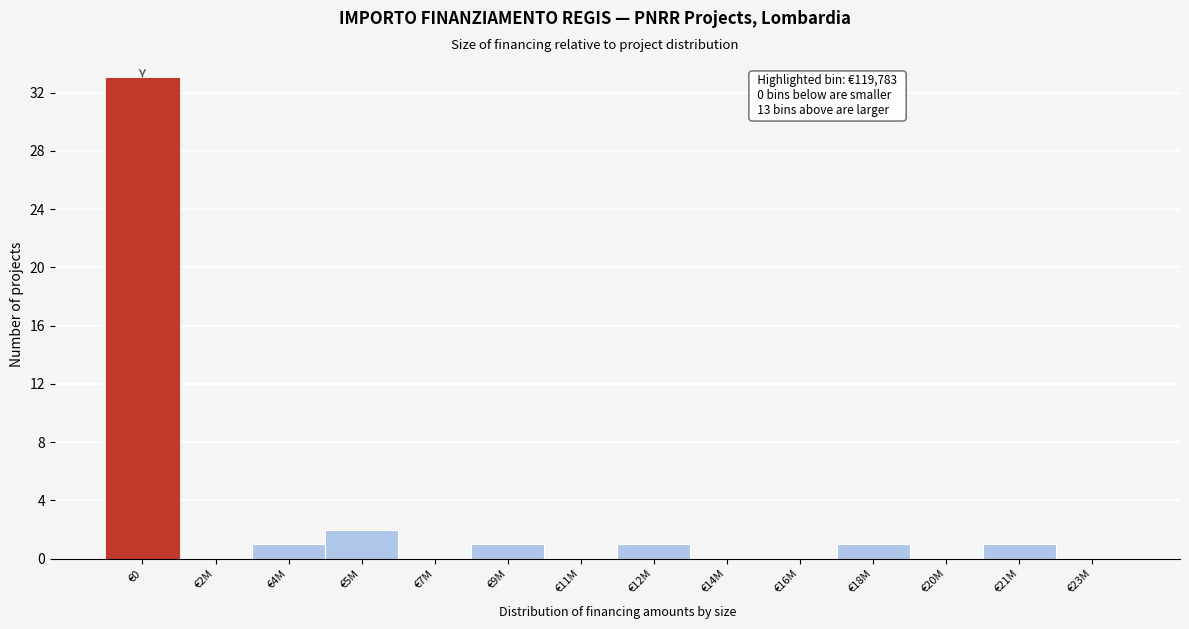

Reading right to left, what are all the values shown in this chart?

€23M=0	€21M=1	€20M=0	€18M=1	€16M=0	€14M=0	€12M=1	€11M=0	€9M=1	€7M=0	€5M=2	€4M=1	€2M=0	€0=33